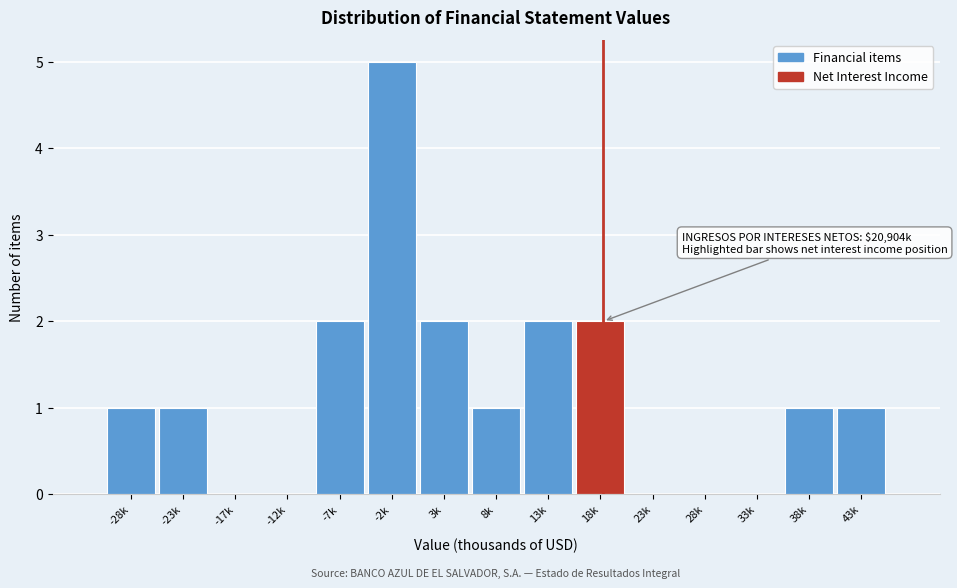

Reading left to right, list all the values displayed in this chart.

-28k=1	-23k=1	-17k=0	-12k=0	-7k=2	-2k=5	3k=2	8k=1	13k=2	18k=2	23k=0	28k=0	33k=0	38k=1	43k=1